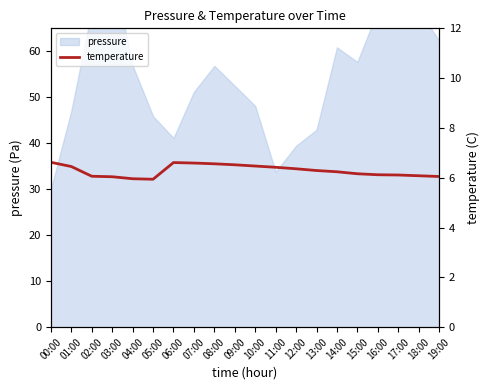

Reading left to right, extract all data points from this chart.

6.6	6.5	6.1	6.0	6.0	5.9	6.6	6.6	6.6	6.5	6.5	6.4	6.4	6.3	6.2	6.2	6.1	6.1	6.1	6.0